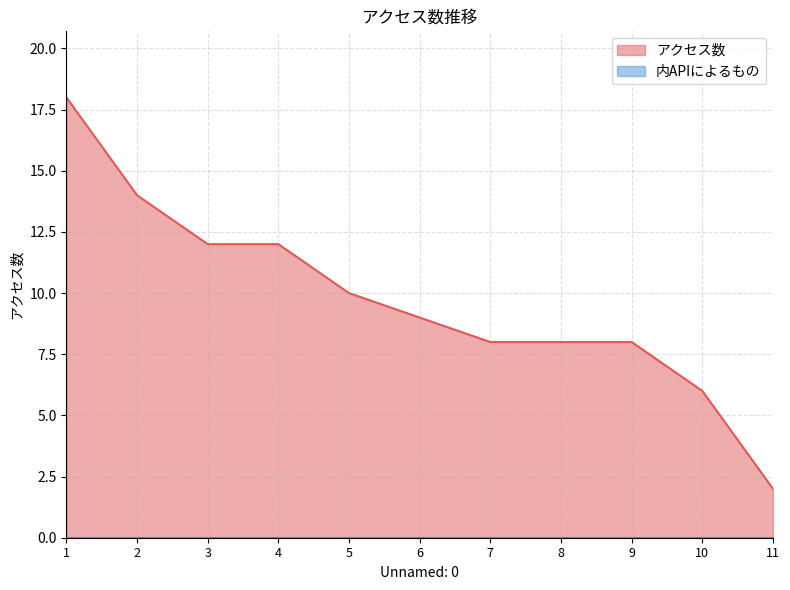

Reading left to right, what are all the values shown in this chart?

1=18	2=14	3=12	4=12	5=10	6=9	7=8	8=8	9=8	10=6	11=2